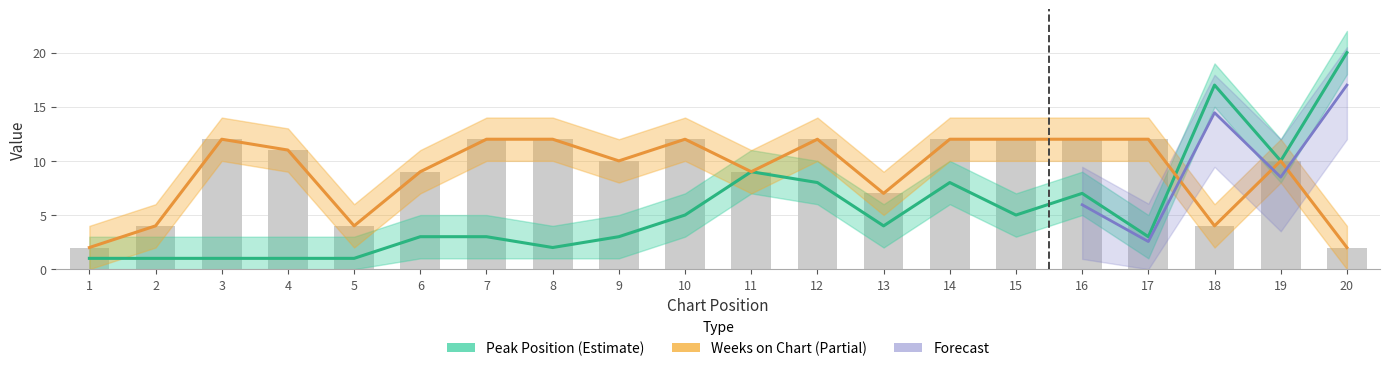

What is the value of the Weeks on Chart bar at the 6th from the left?

9